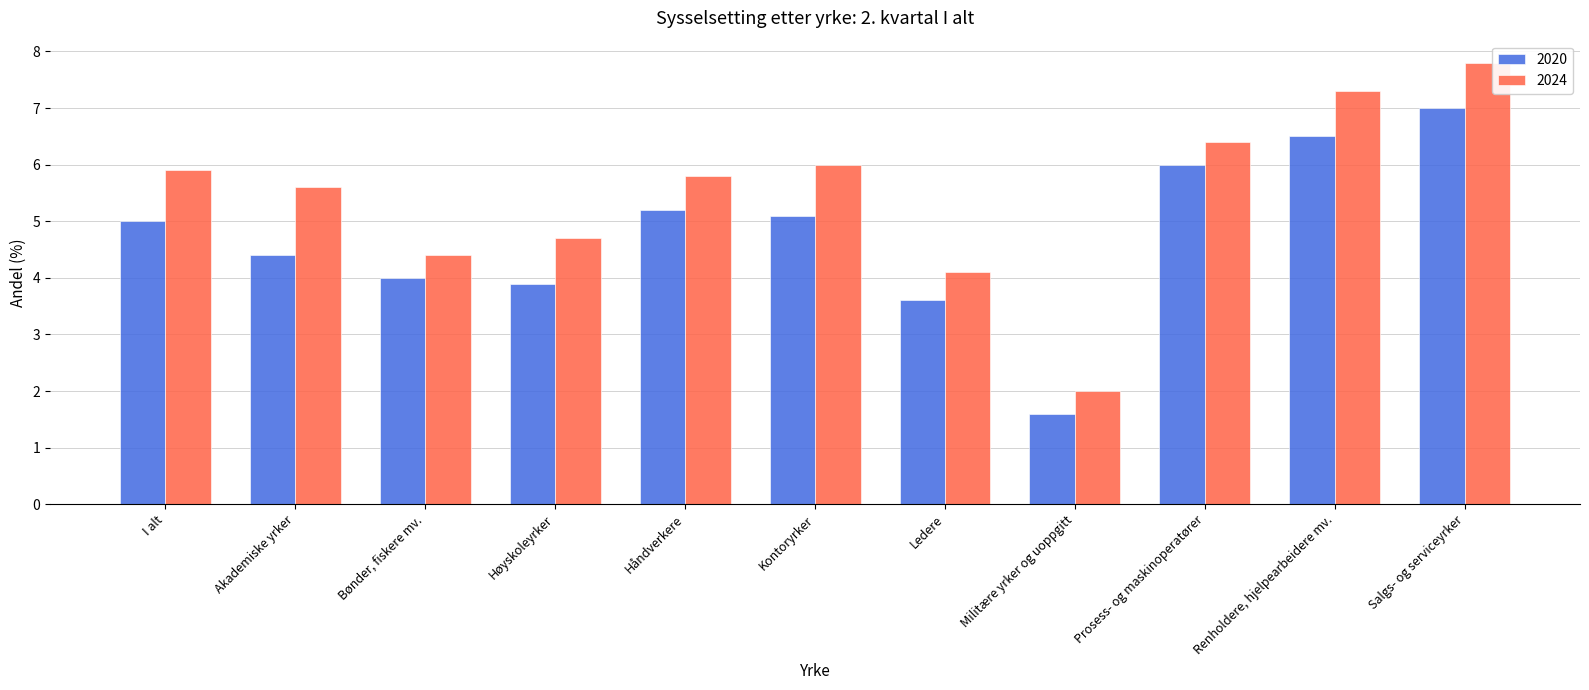

Rank the series by their average value, from highest to lowest.

2024, 2020